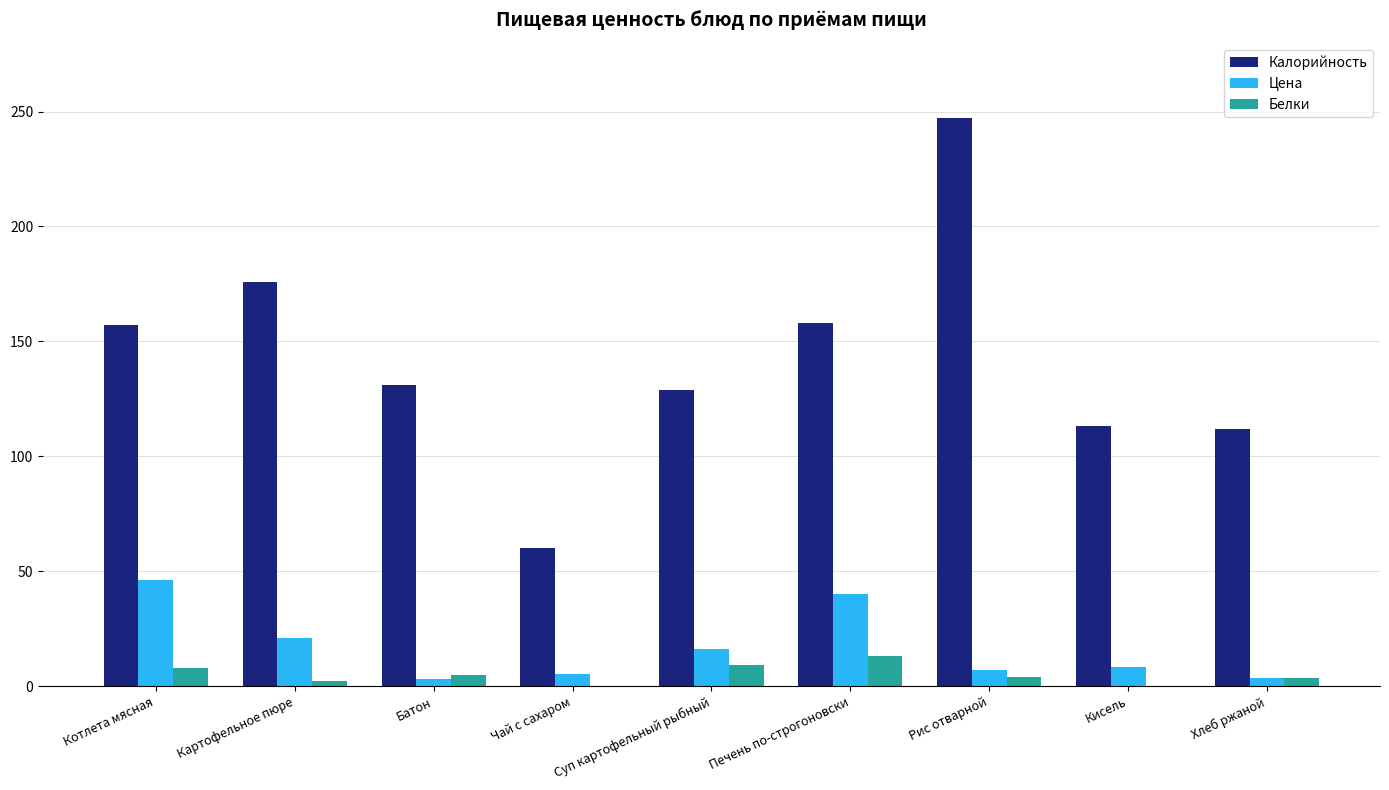

Which category has the highest value across all series?

Рис отварной